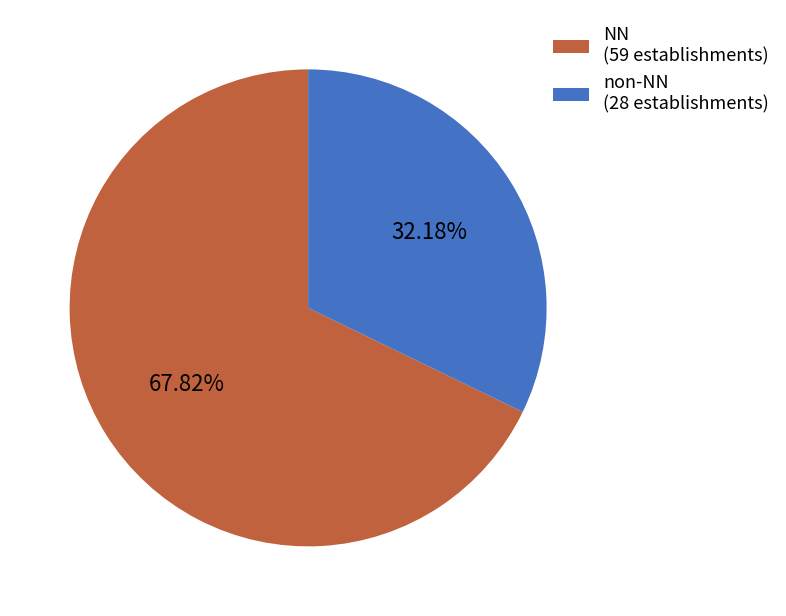

Rank the categories by value from lowest to highest.

non-NN, NN